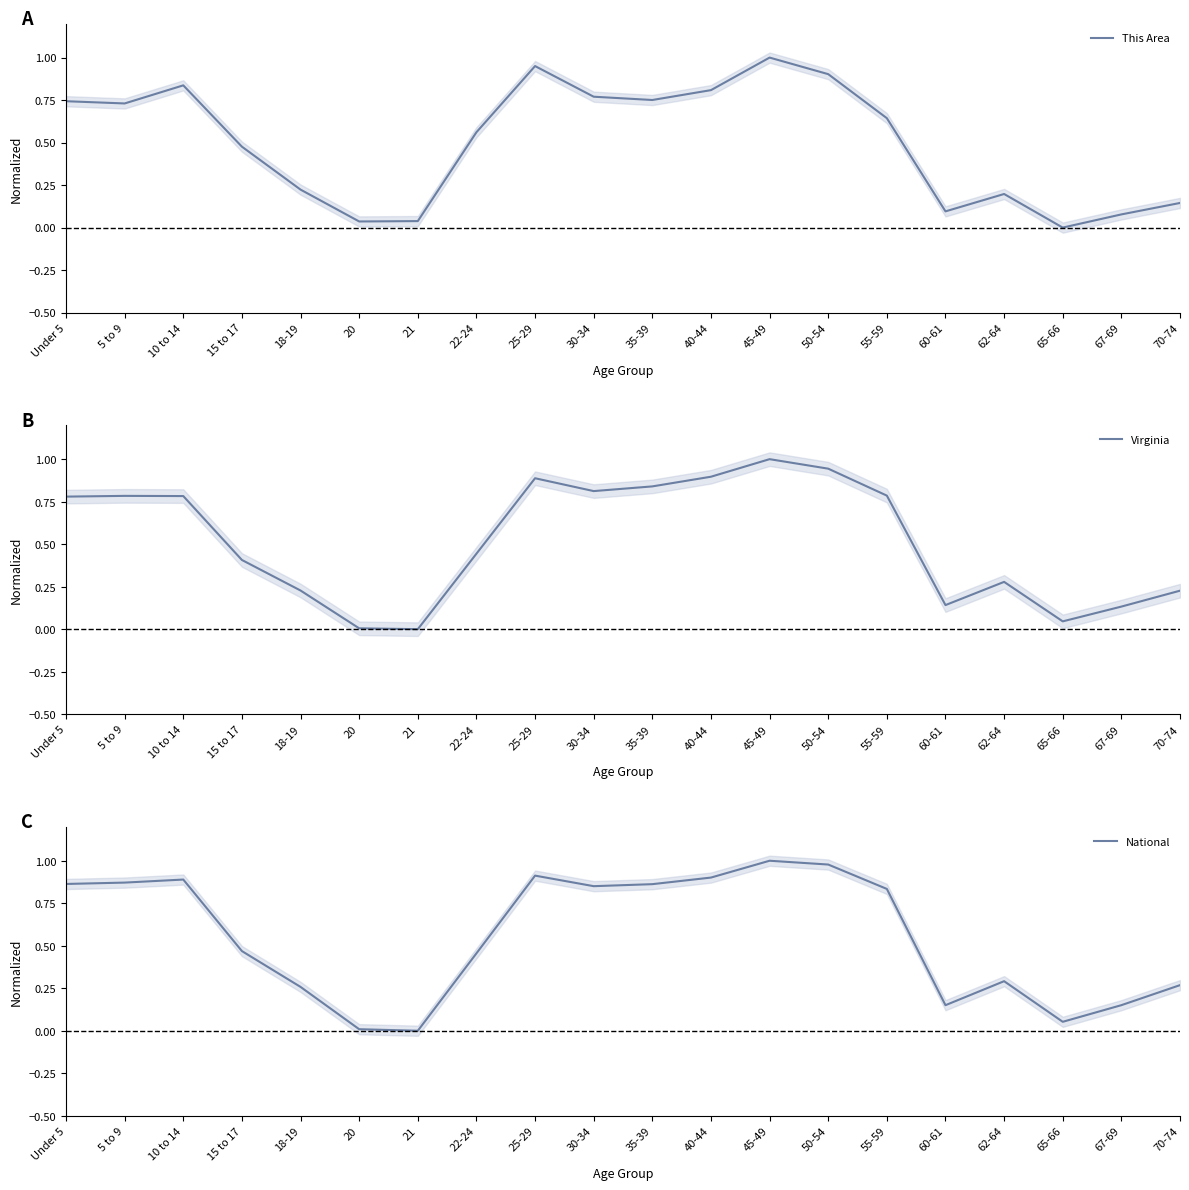

Rank the series by their average value, from lowest to highest.

This Area, Virginia, National